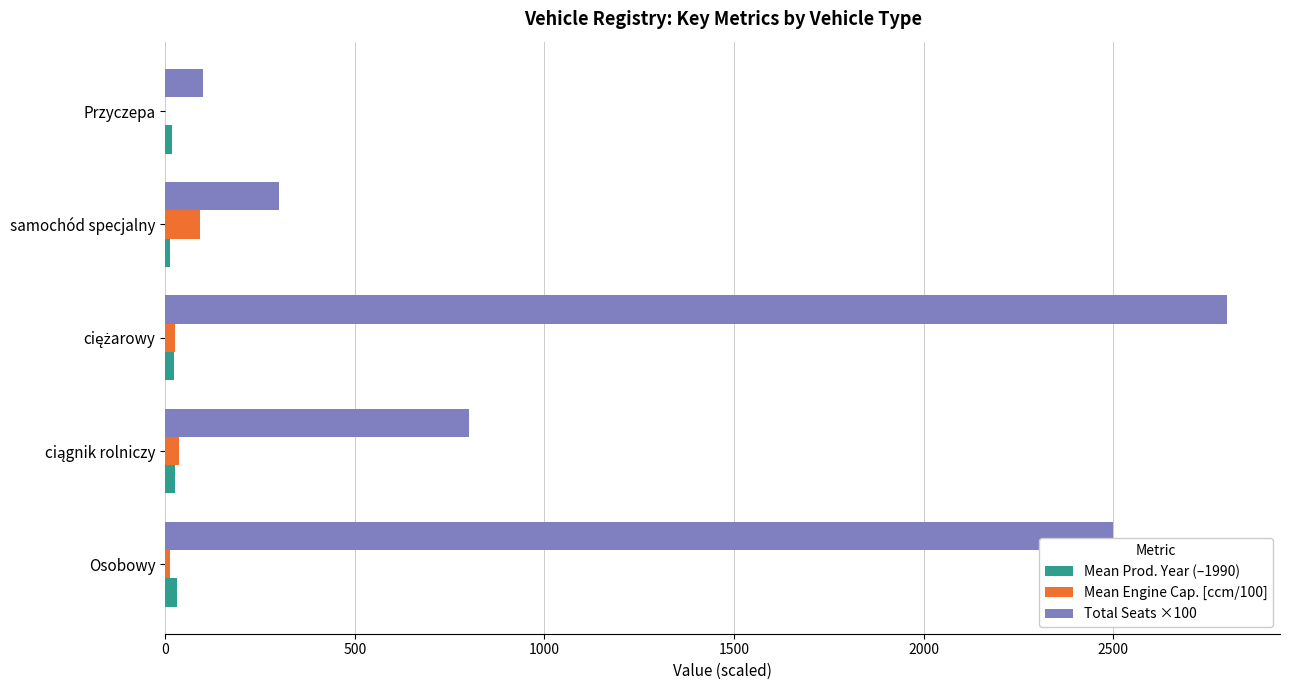

The value of Total Seats ×100 at Osobowy is 2500.0. True or false?

True